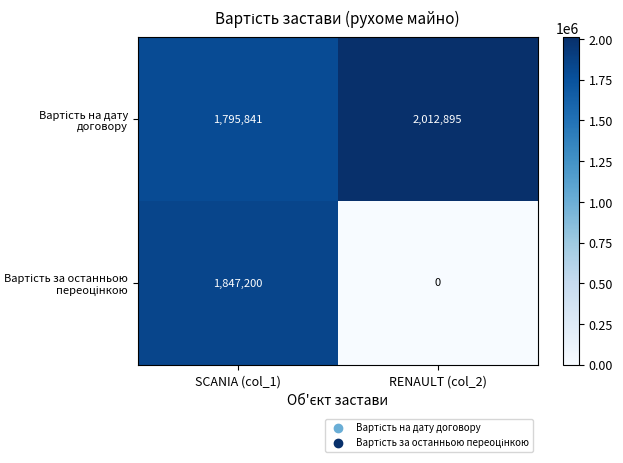

What is the total value across all series at RENAULT (col_2)?

2012895